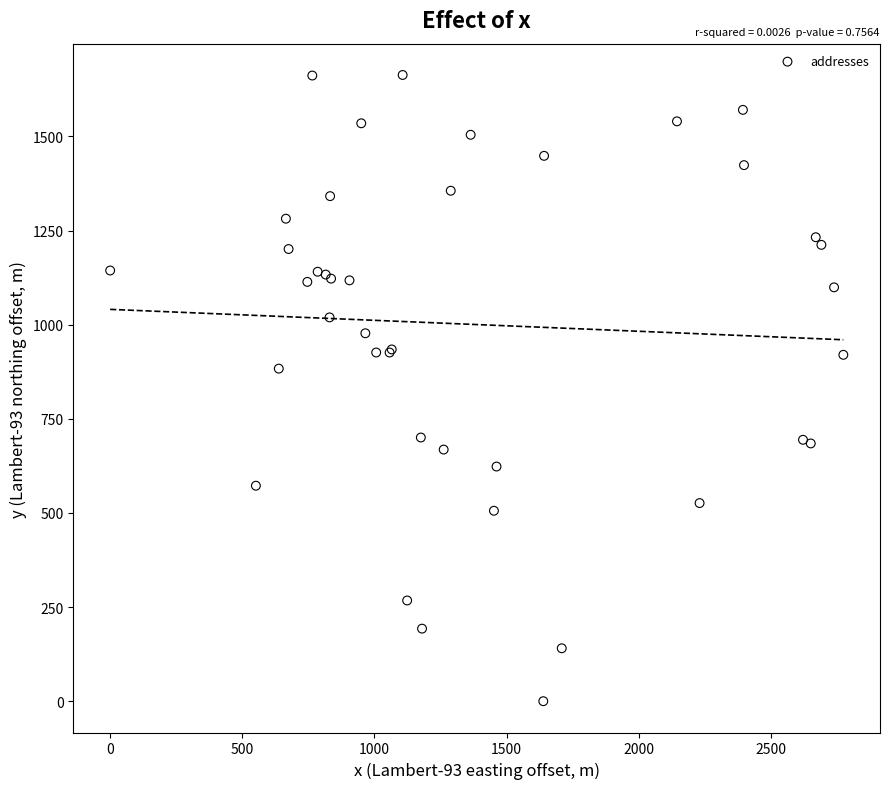

What Y value in the scatter plot is closest to 831?

883.3